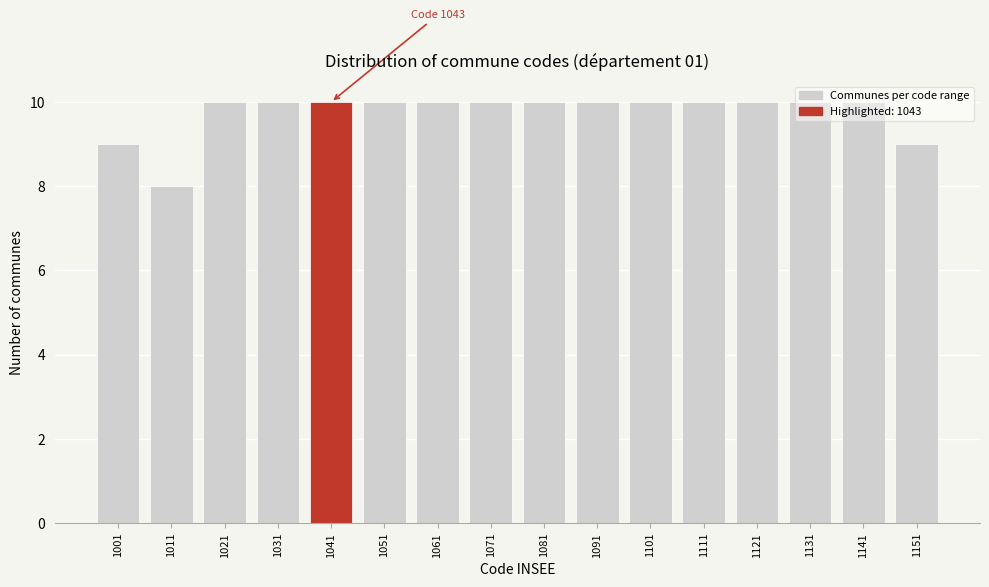

What is the sum of all values?

156